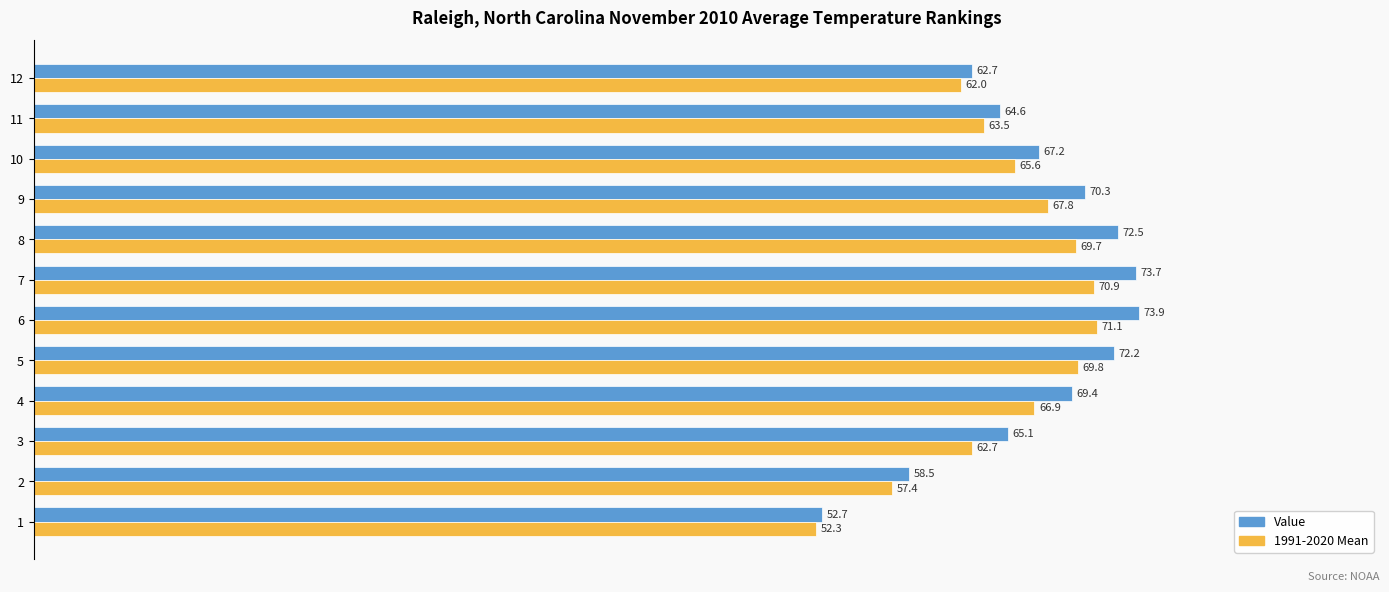

Which series has the largest range (max minus min)?

Value